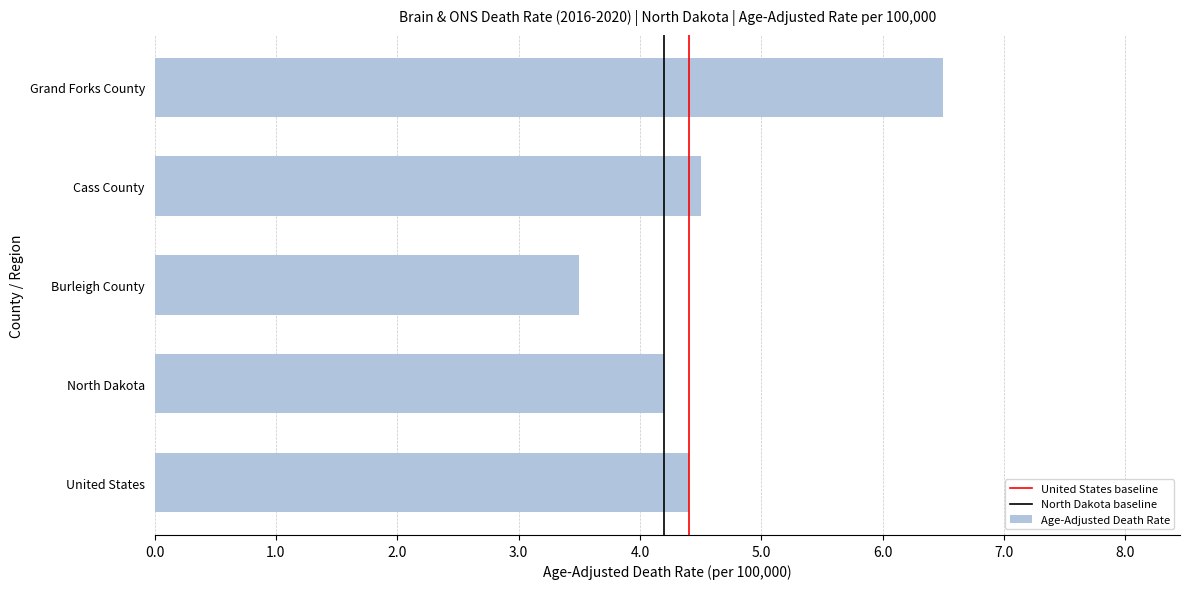

At which category does the chart reach its minimum across all series?

Burleigh County